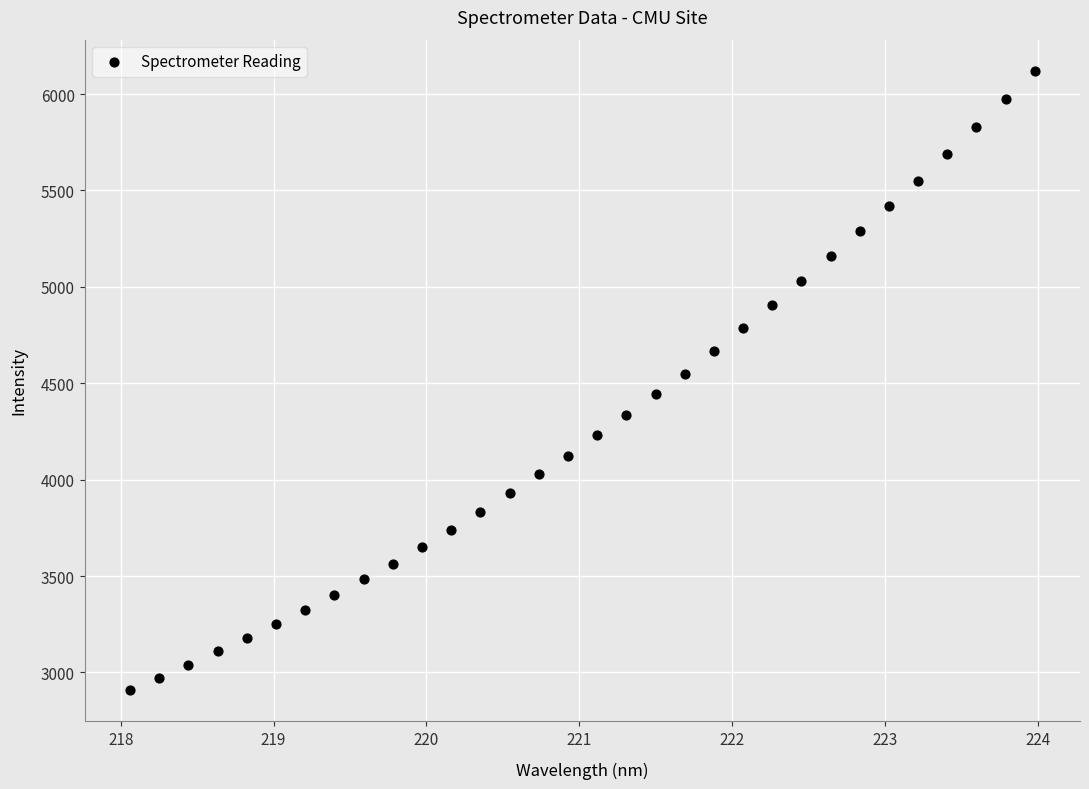

What is the range of X values (max minus min)?

5.9